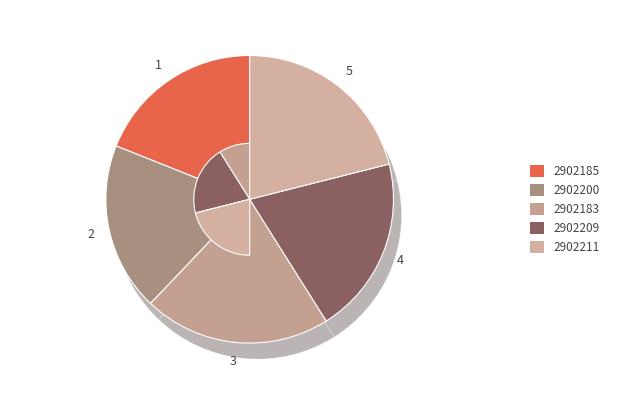

To the nearest percent, what is the combined percentage of 2902211 and 2902183?

42%